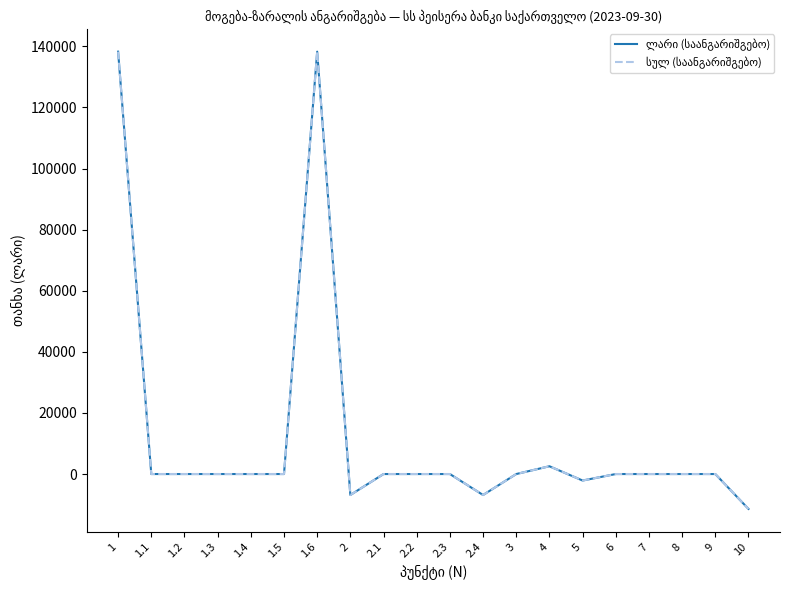

Where is the first local minimum for ლარი (საანგარიშგებო)?

2